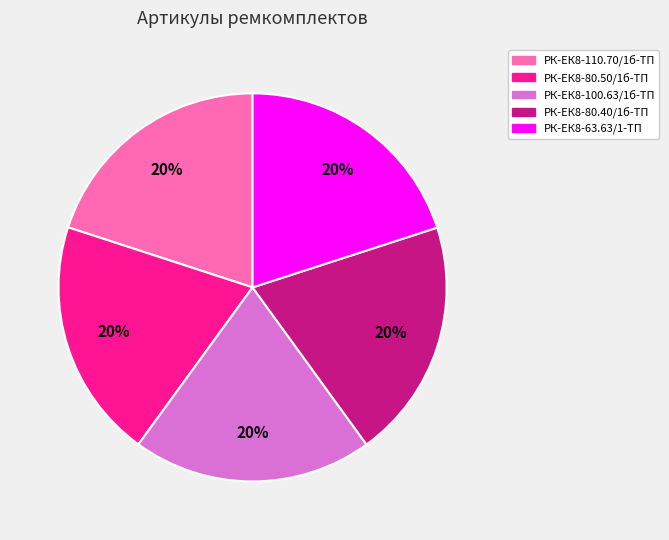

True or false: РК-ЕК8-100.63/1б-ТП accounts for 7% of the total.

False